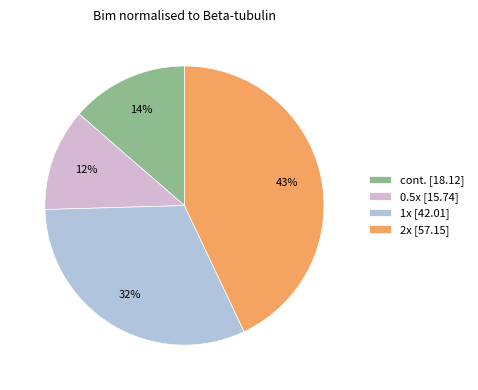

To the nearest percent, what percentage of the pie is 0.5x?

12%